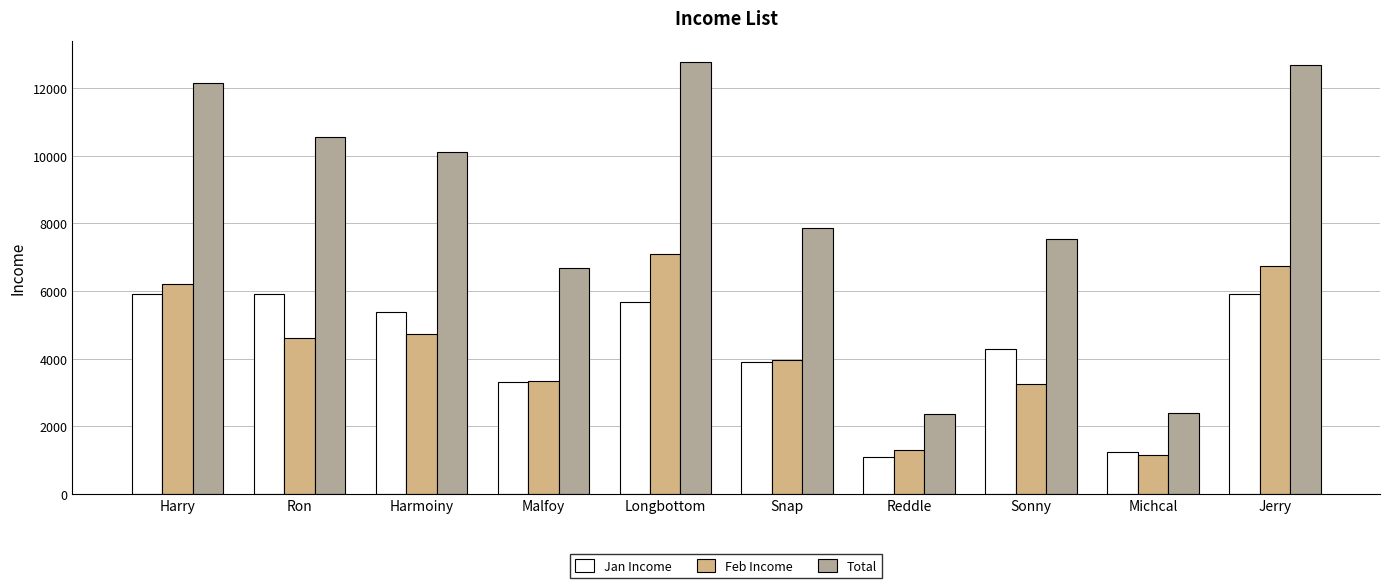

What is the lowest value of the Feb Income series?

1147.5